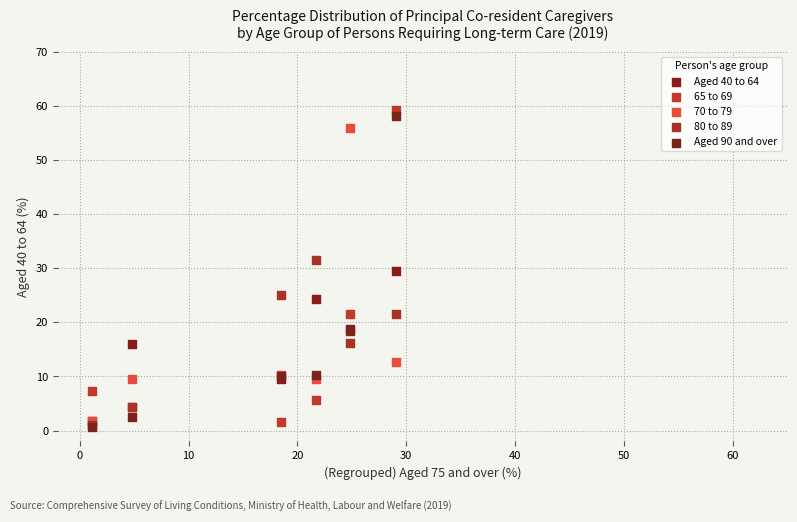

What are all the series names shown in the legend?

Aged 40 to 64, 65 to 69, 70 to 79, 80 to 89, Aged 90 and over